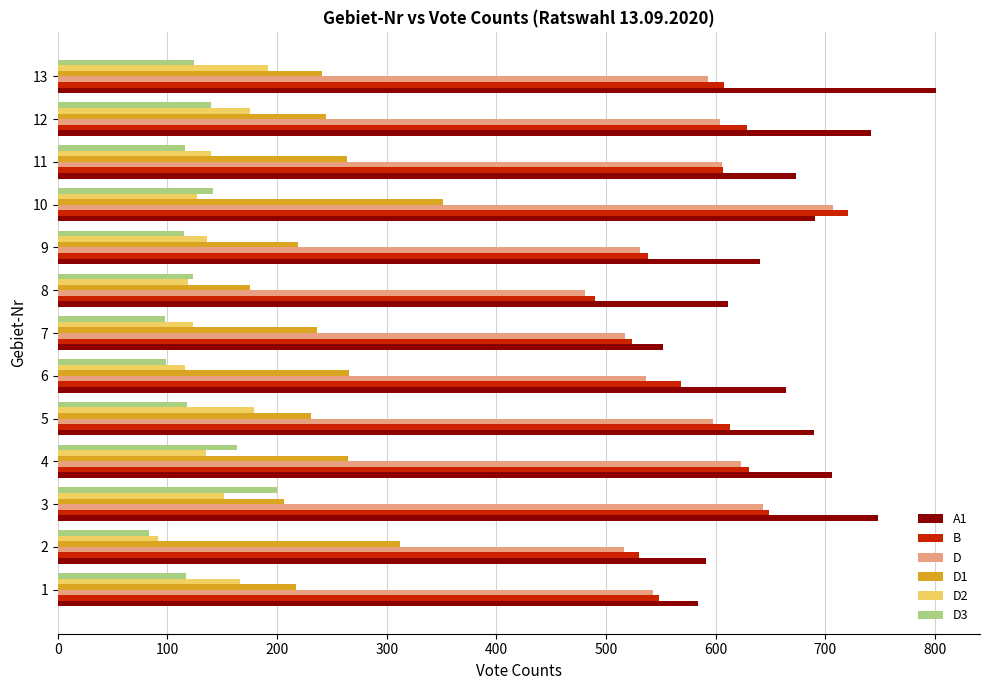

The value of B at 8 is 155. True or false?

False